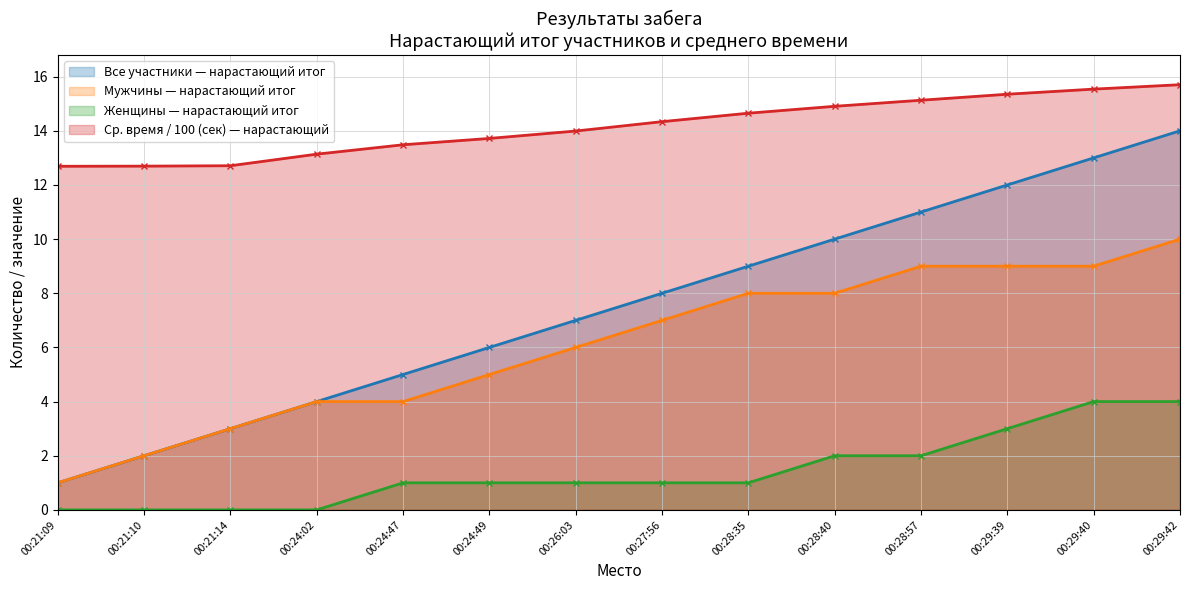

What is the label of the 6th point from the left?

00:24:49